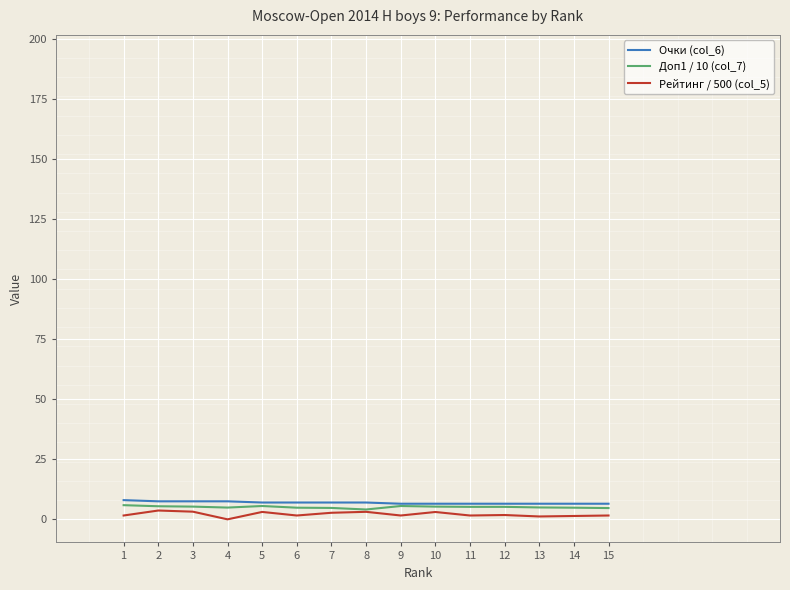

The value of Доп1 / 10 (col_7) at 15 is 4.7. True or false?

True